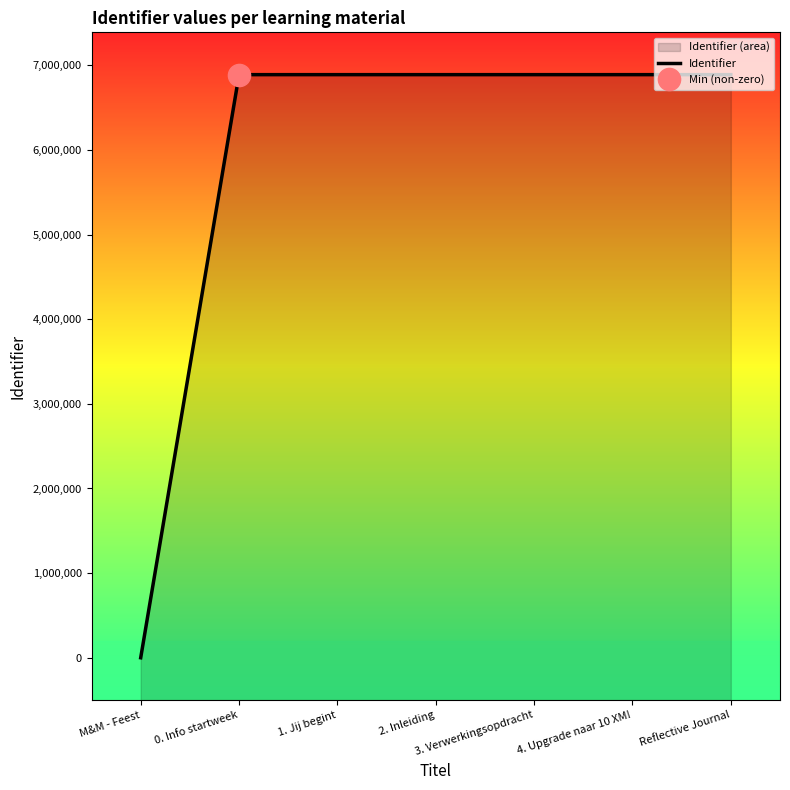

What is the label of the 1st point from the right?

Reflective Journal